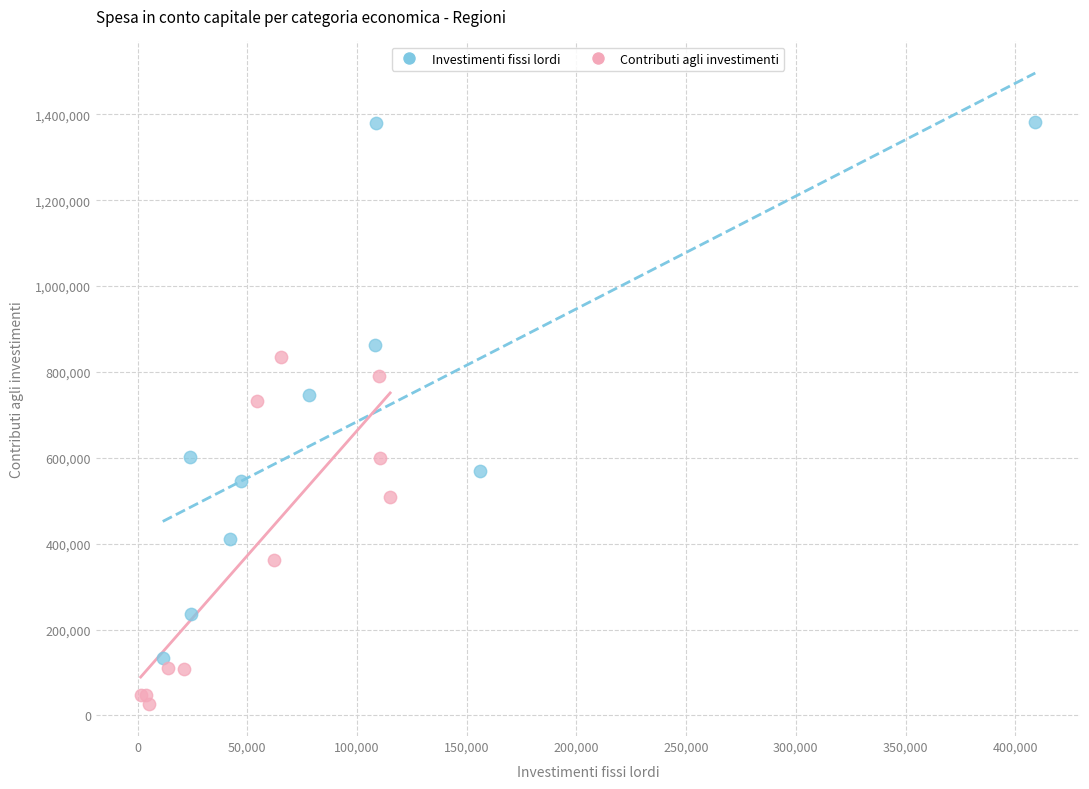

Which series contains the lowest Y value?

Contributi agli investimenti